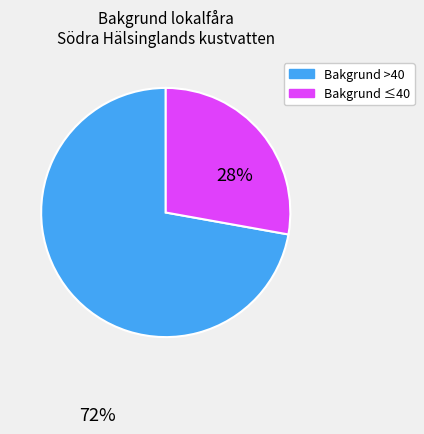

What is the largest slice in the pie chart?

Bakgrund >40